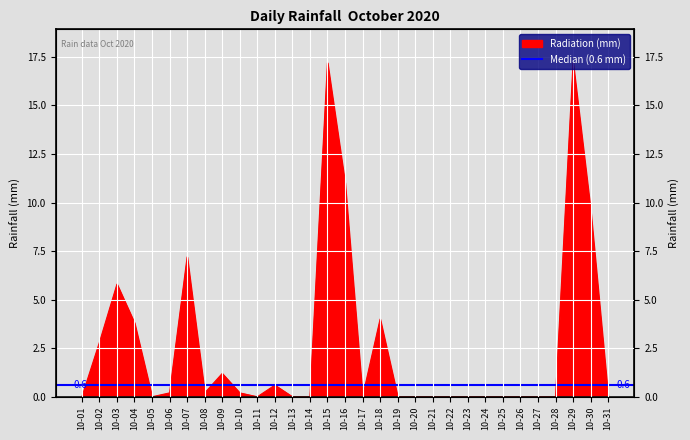

Which category has the highest value across all series?

10-15